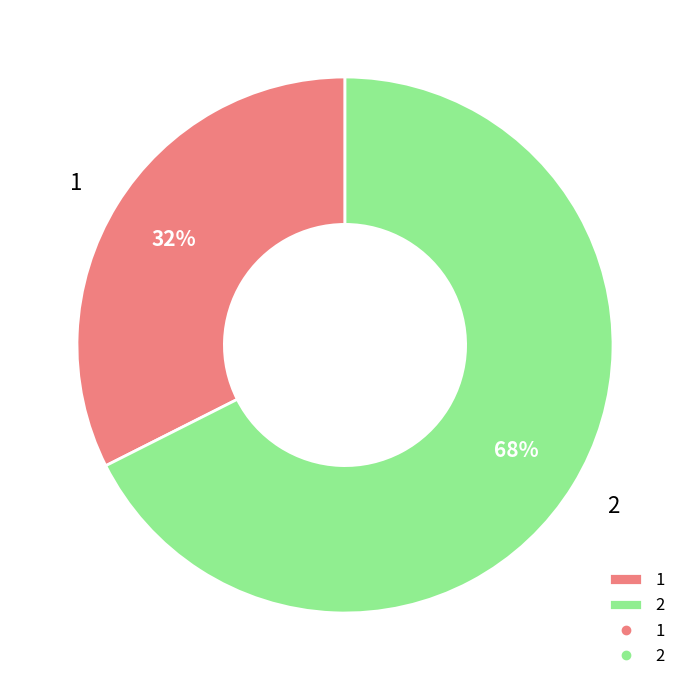

To the nearest percent, what is the average slice percentage?

50%